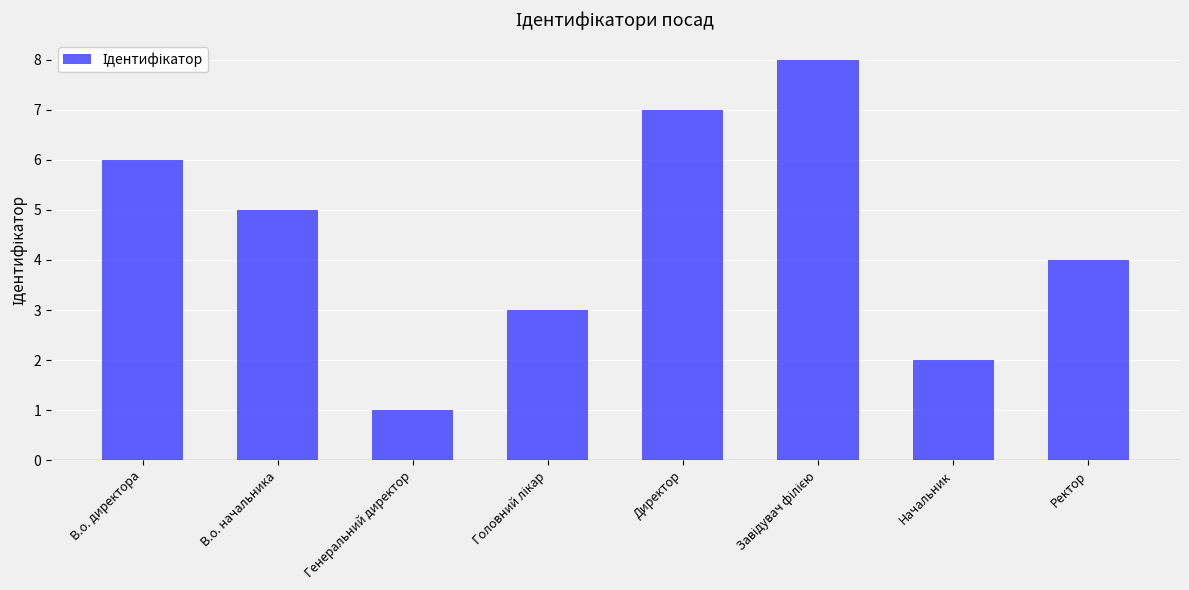

What is the minimum value shown in the chart?

1